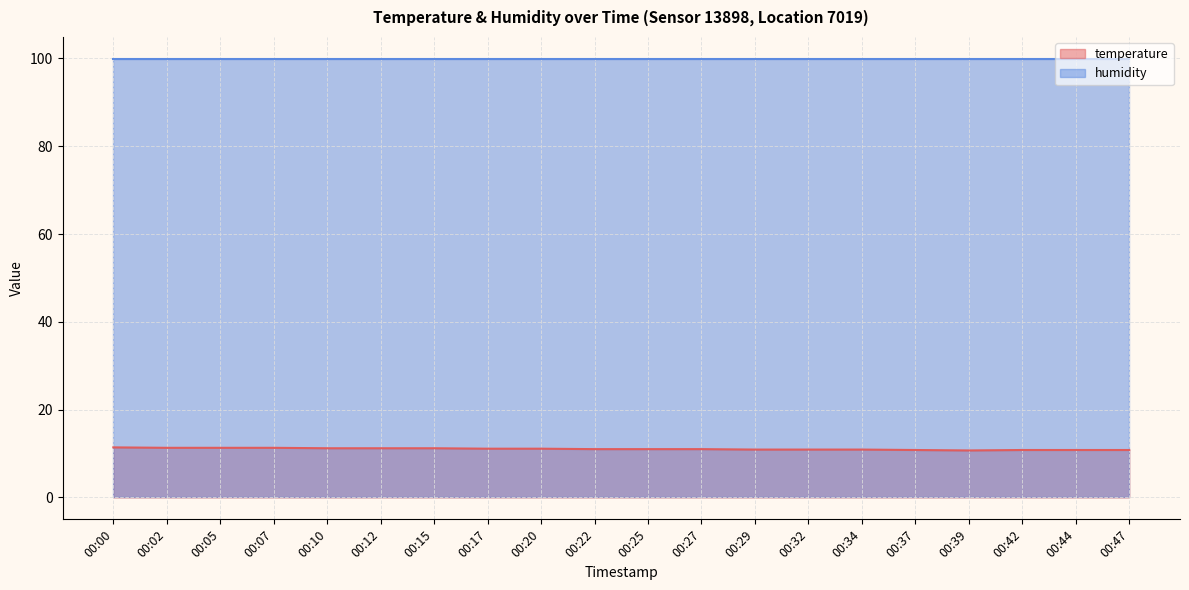

At which label is the value closest to 11?

00:22